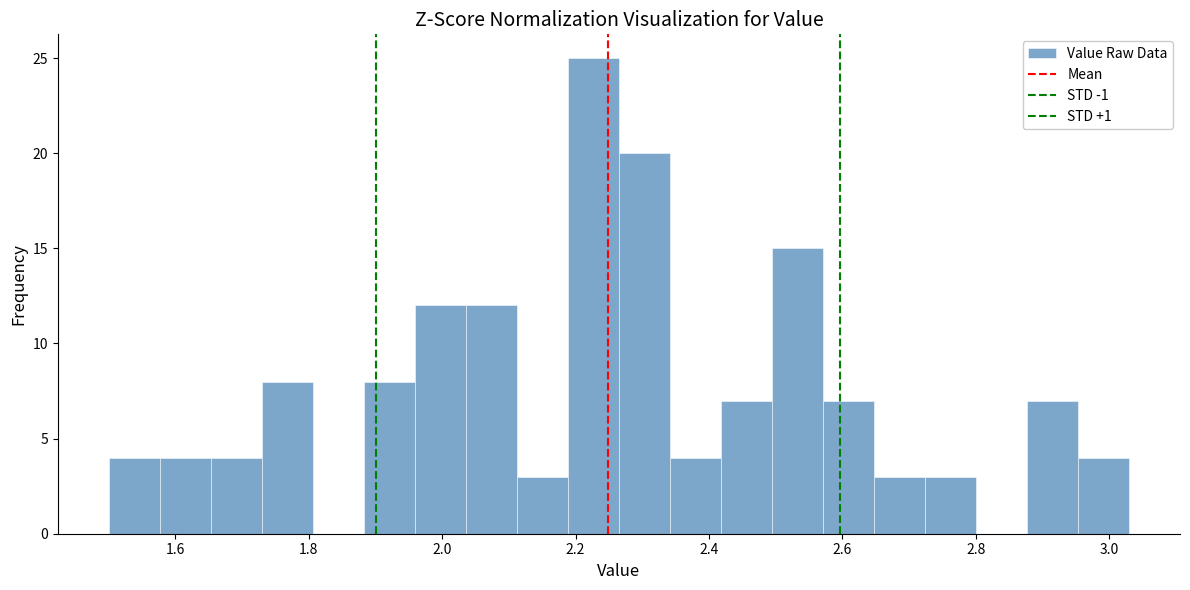

Around what value on the x-axis is the tallest bar? Give the approximate position of its centre, as read against the axis.

2.22